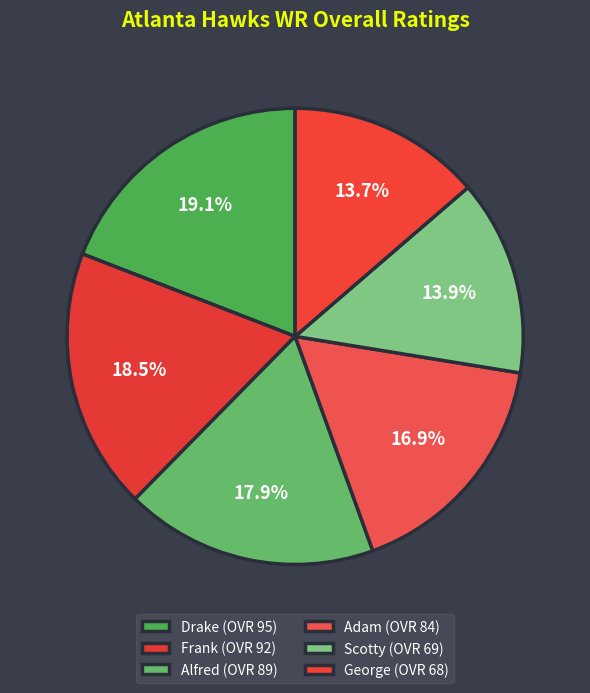

The Frank slice represents 19% of the pie. True or false?

True